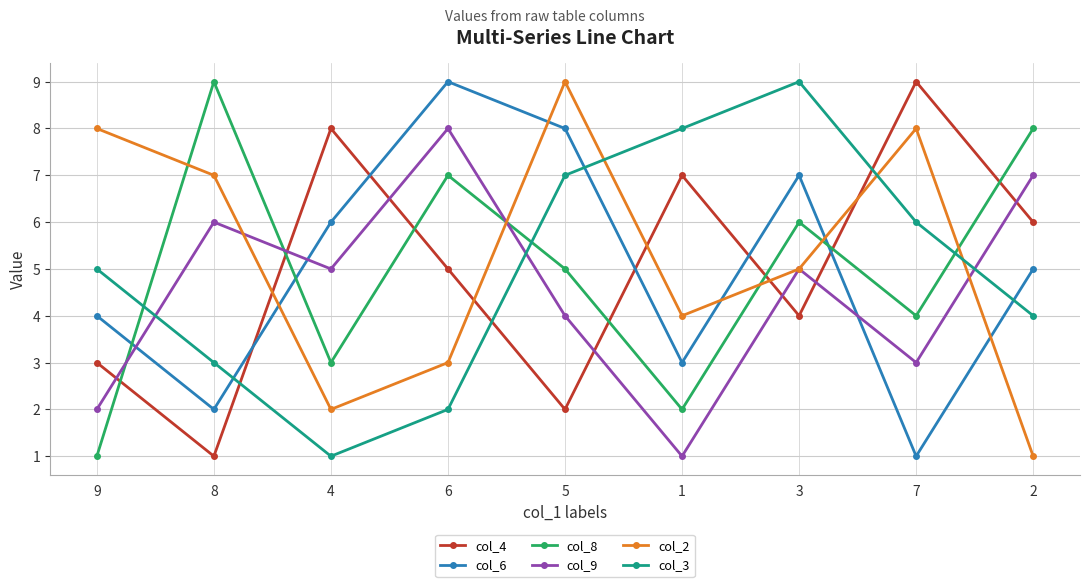

At which label does col_4 first exceed 5?

4